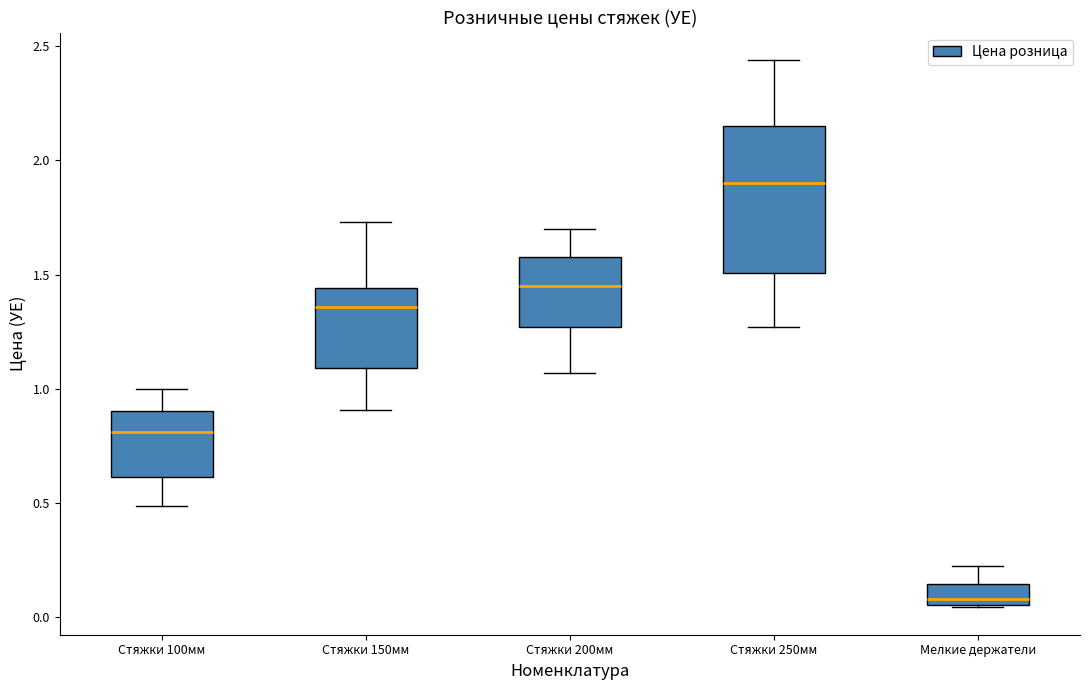

Reading left to right, read every box against the y-axis: the position of its median line, the range the box covers, and the ends of its whiskers. The values are not printed on the chart, so give them approximately, as read against the axis.

Стяжки 100мм: median 0.80, box 0.60 to 0.90, whiskers 0.50 to 1.00
Стяжки 150мм: median 1.35, box 1.10 to 1.45, whiskers 0.90 to 1.75
Стяжки 200мм: median 1.45, box 1.25 to 1.60, whiskers 1.05 to 1.70
Стяжки 250мм: median 1.90, box 1.50 to 2.15, whiskers 1.25 to 2.45
Мелкие держатели: median 0.10, box 0.05 to 0.15, whiskers 0.05 to 0.20